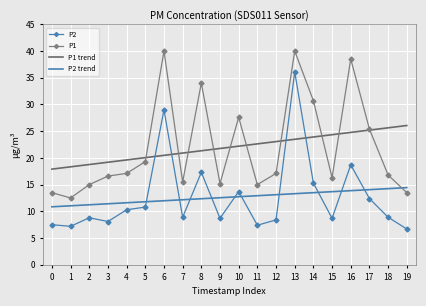

What is the approximate value of P1 trend at 1?

18.3